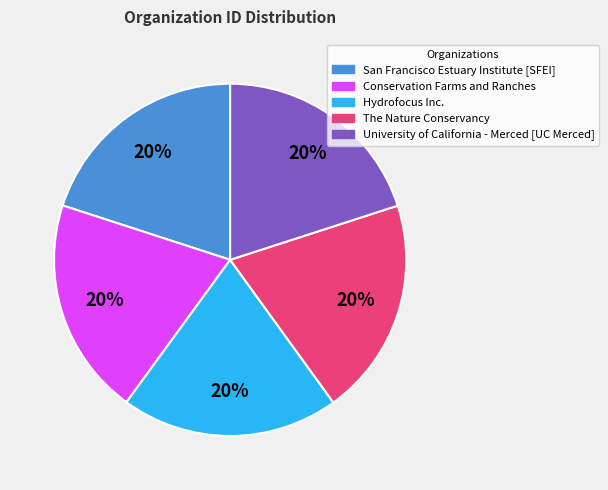

Combined, do The Nature Conservancy and San Francisco Estuary Institute [SFEI] account for over 50%?

No